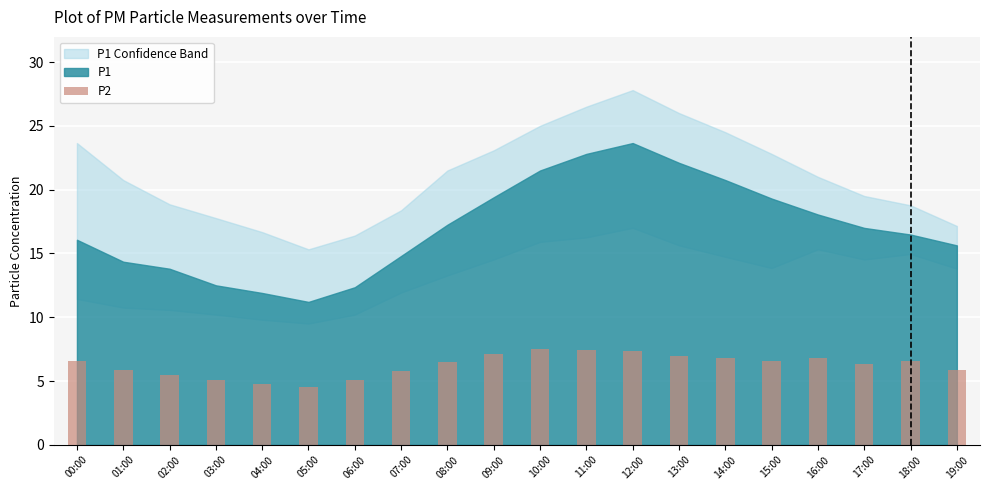

What is the difference between the second highest and minimum values?

2.9